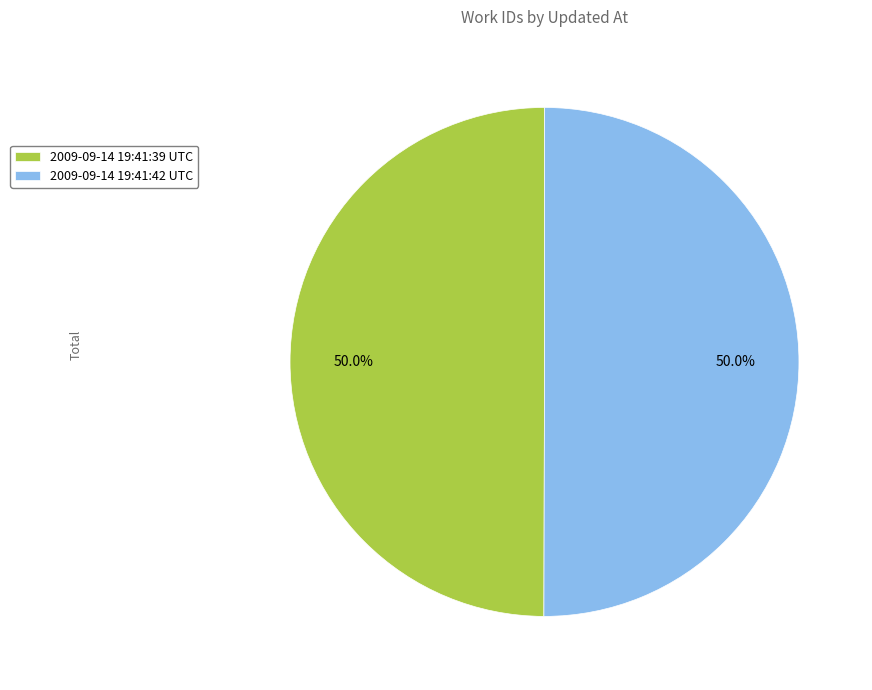

What percentage is NOT represented by 2009-09-14 19:41:39 UTC?

50.0%